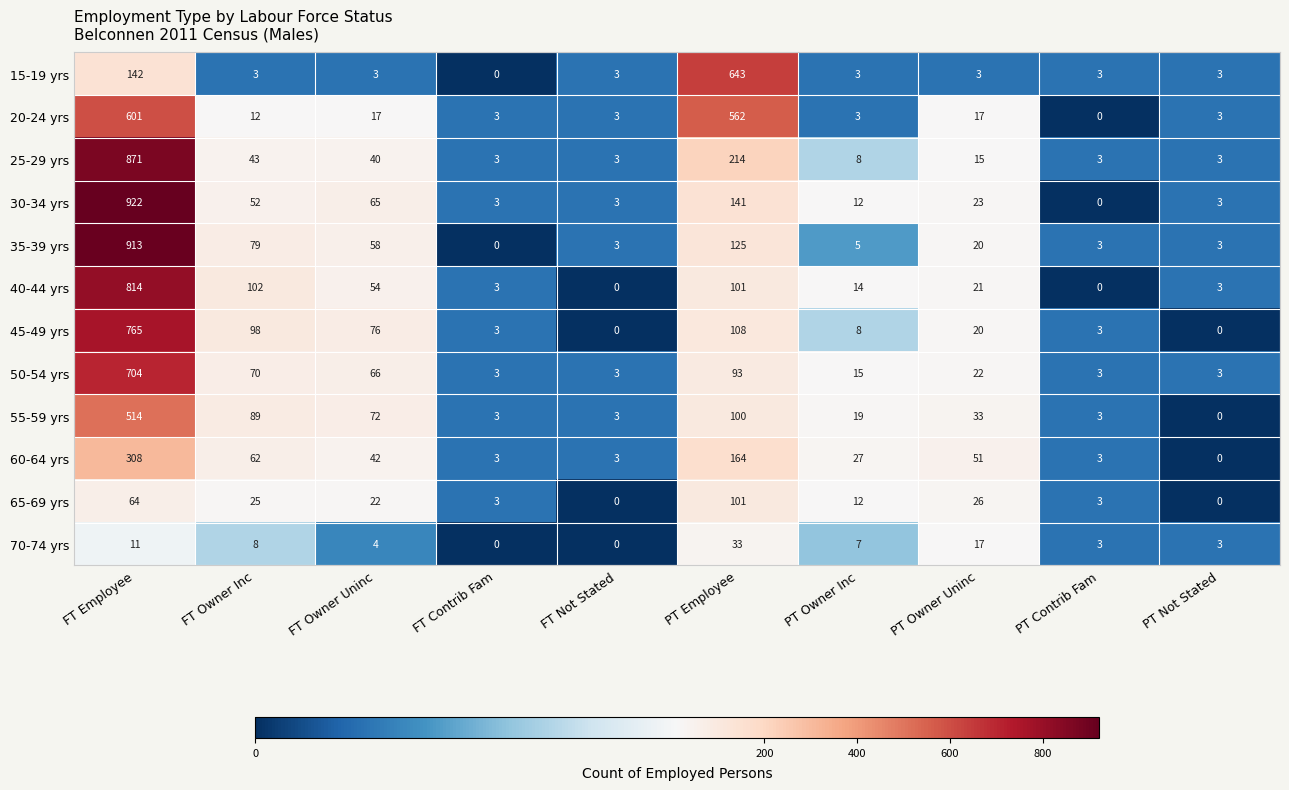

Where is 50-54 yrs nearest to the value 353?

PT Employee